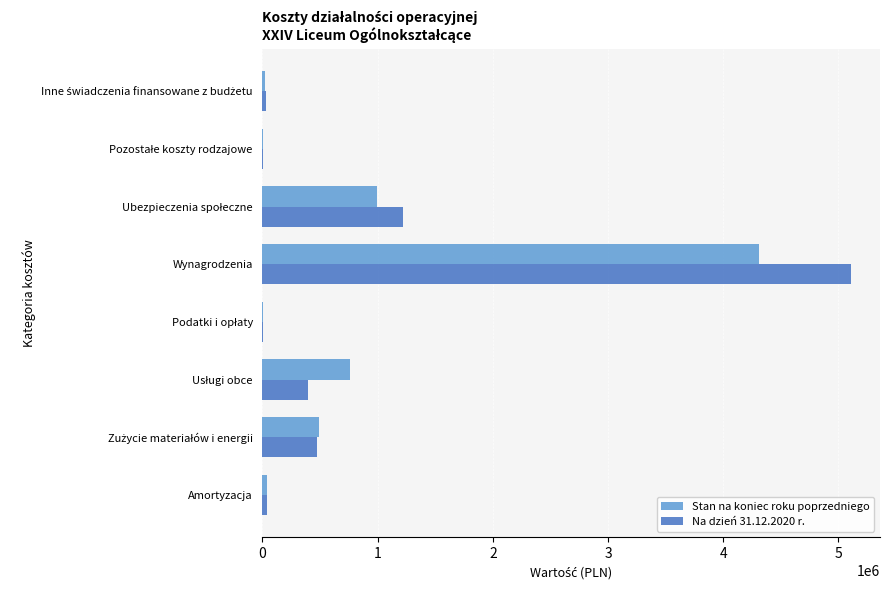

What is the sum of all Na dzień 31.12.2020 r. values?

7277527.6